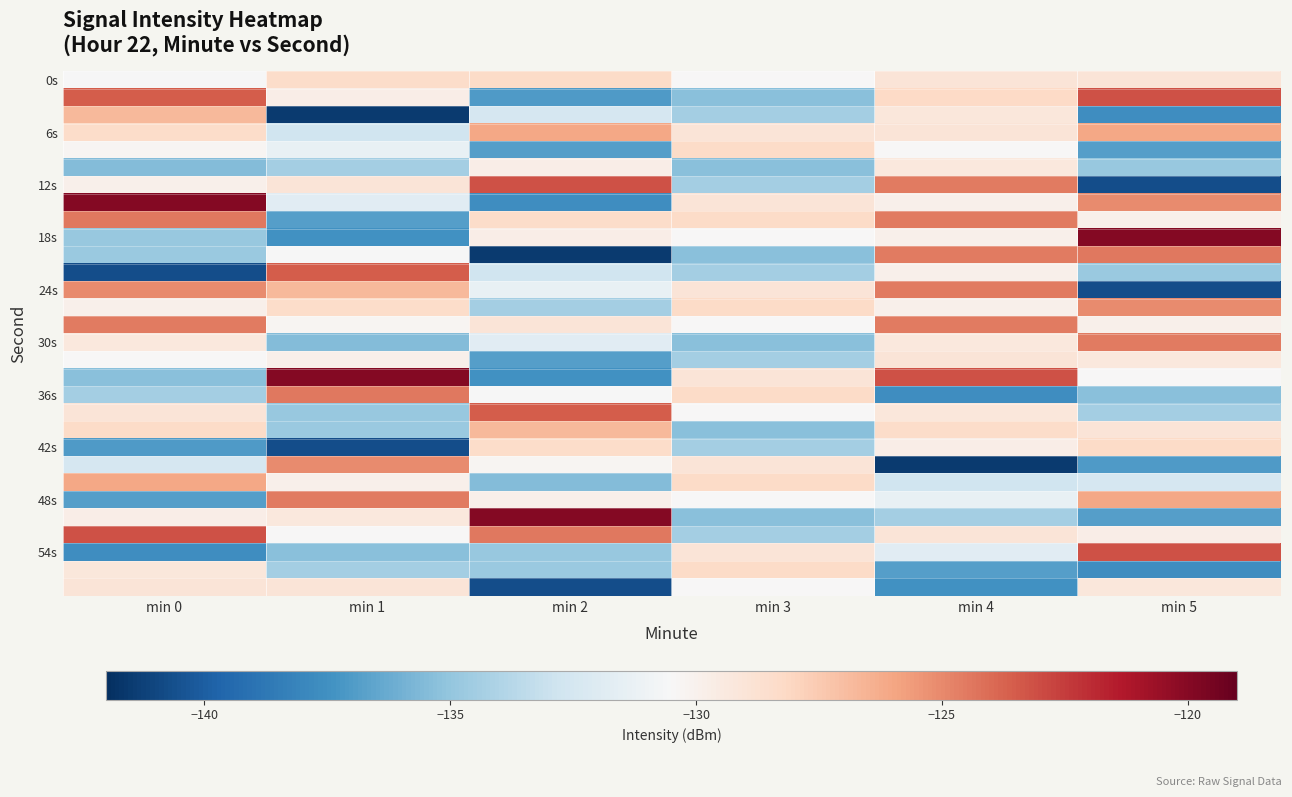

What is the smallest value displayed?

-141.5